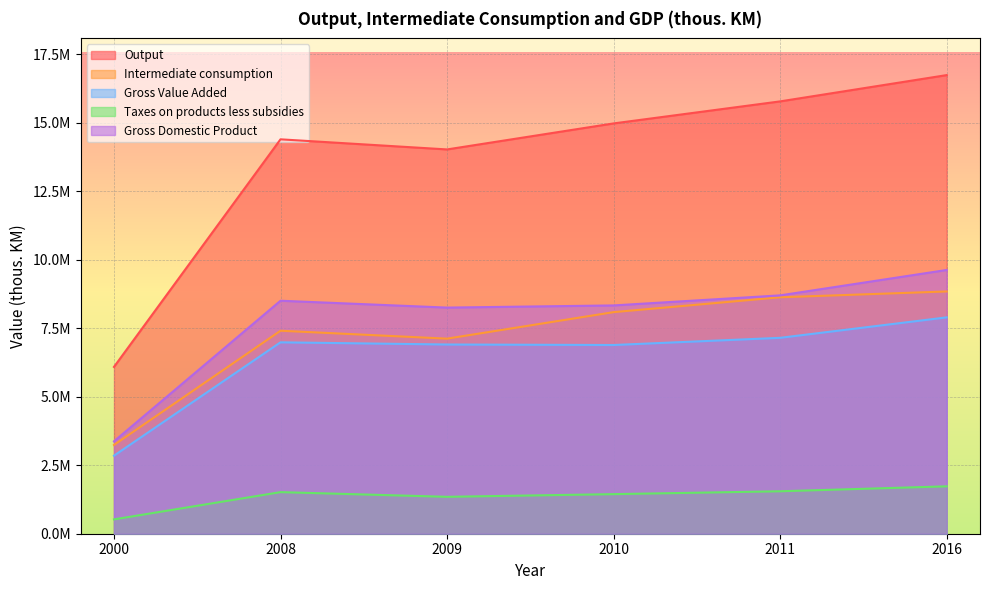

List the series in order of their peak value, lowest first.

Taxes on products less subsidies, Gross Value Added, Intermediate consumption, Gross Domestic Product, Output